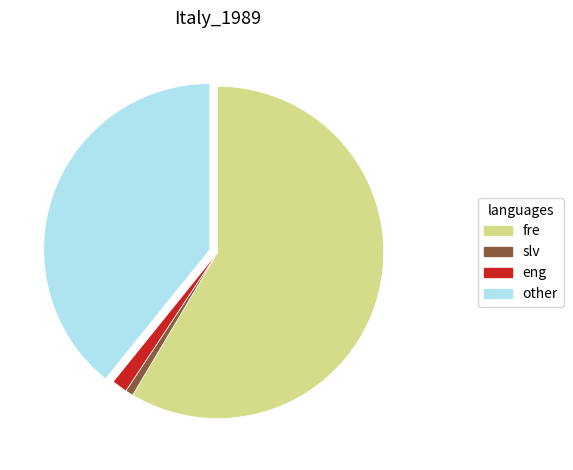

Is there a majority slice in this chart?

Yes